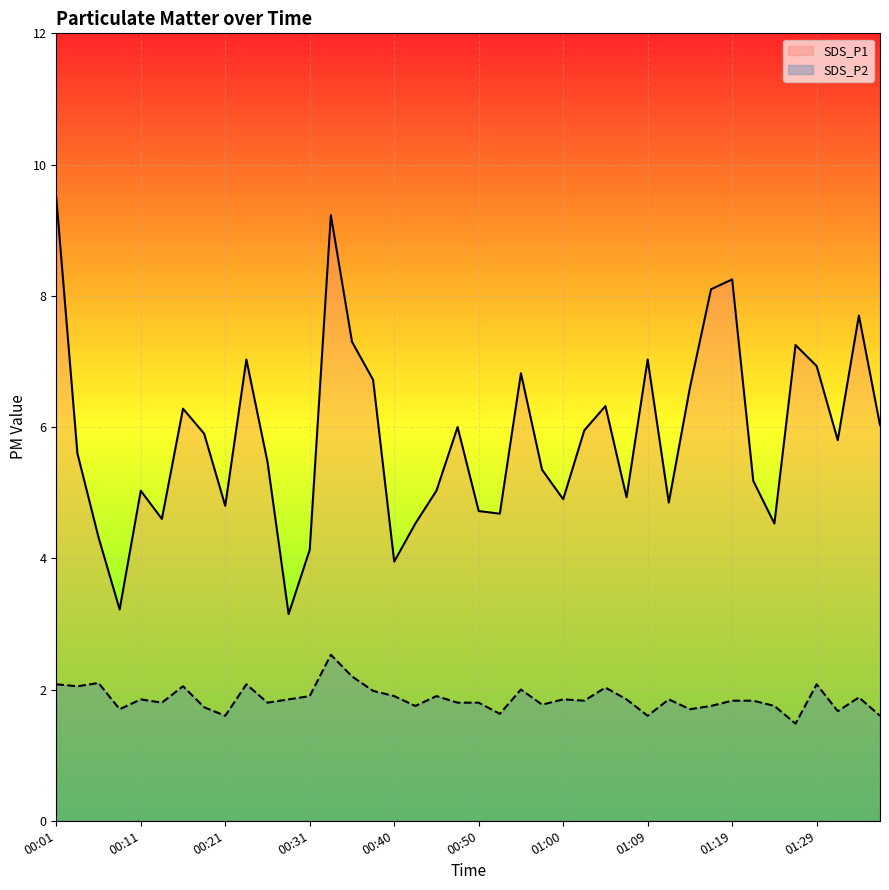

What is the difference between the SDS_P2 values at 01:02 and 00:21?

0.2